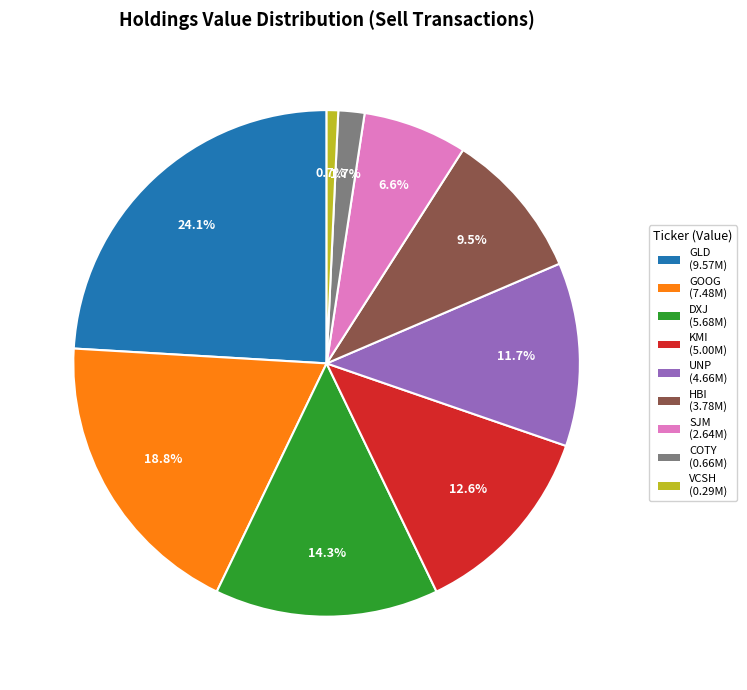

Is there a majority slice in this chart?

No